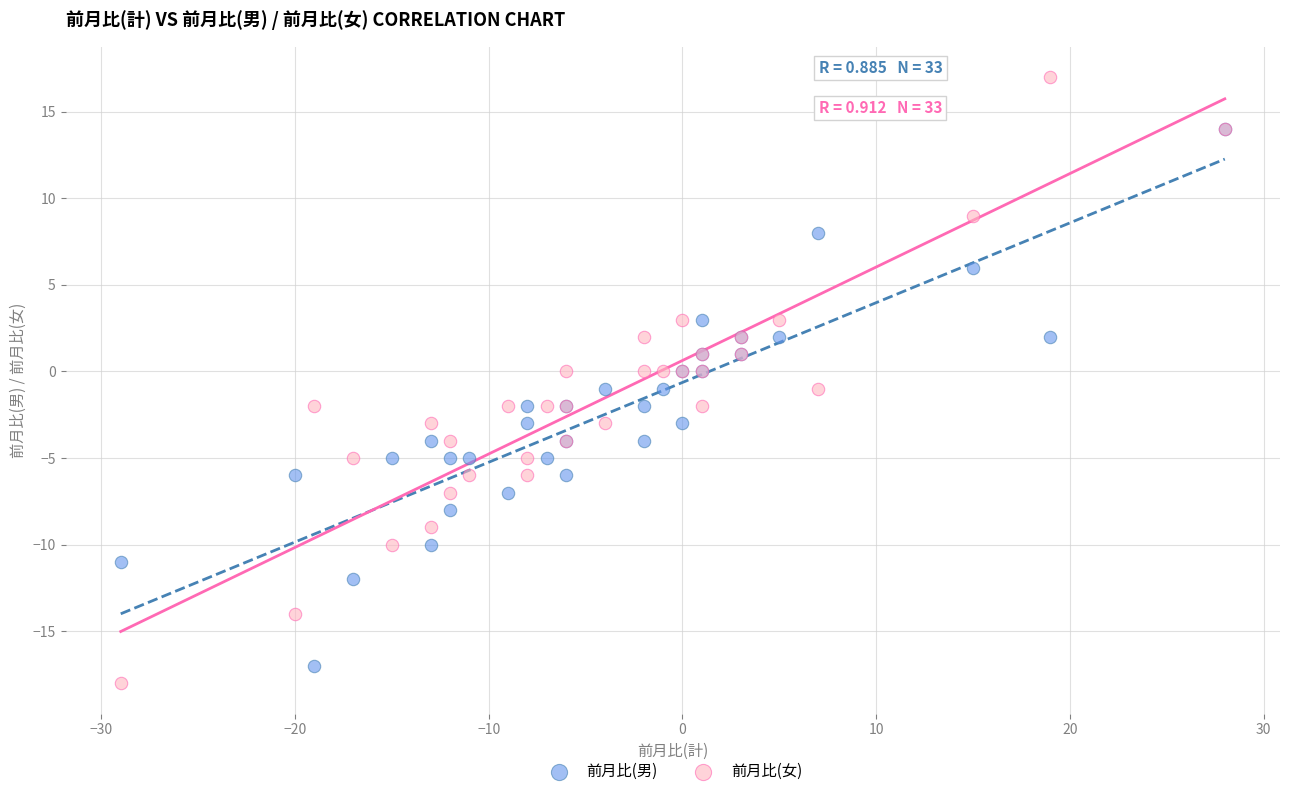

Which series contains the lowest Y value?

前月比(女)